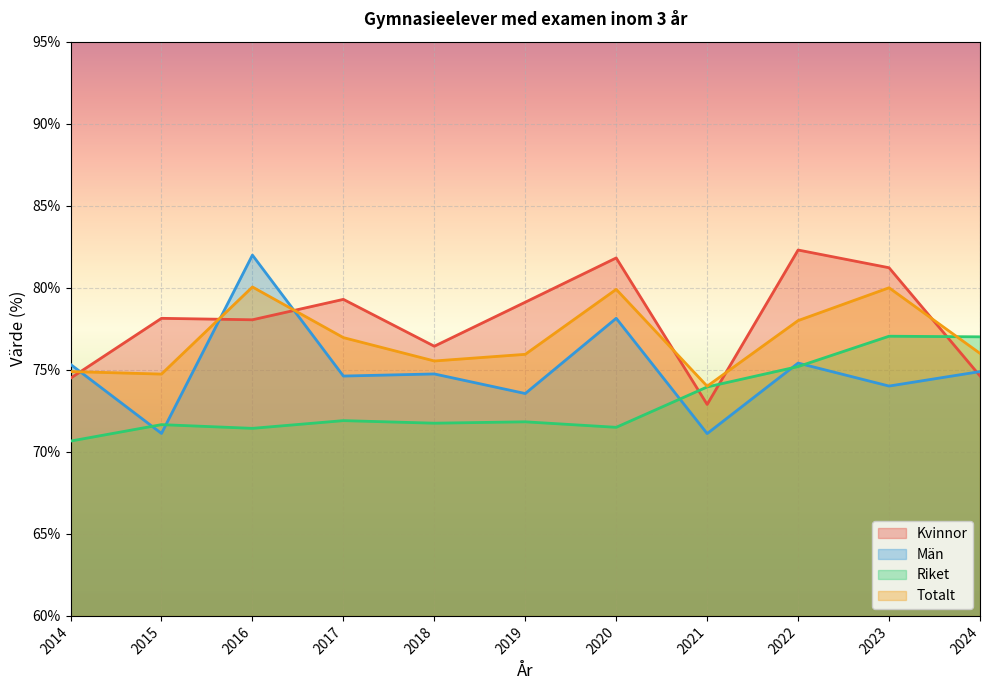

What is the total value across all series at 2020?

311.4